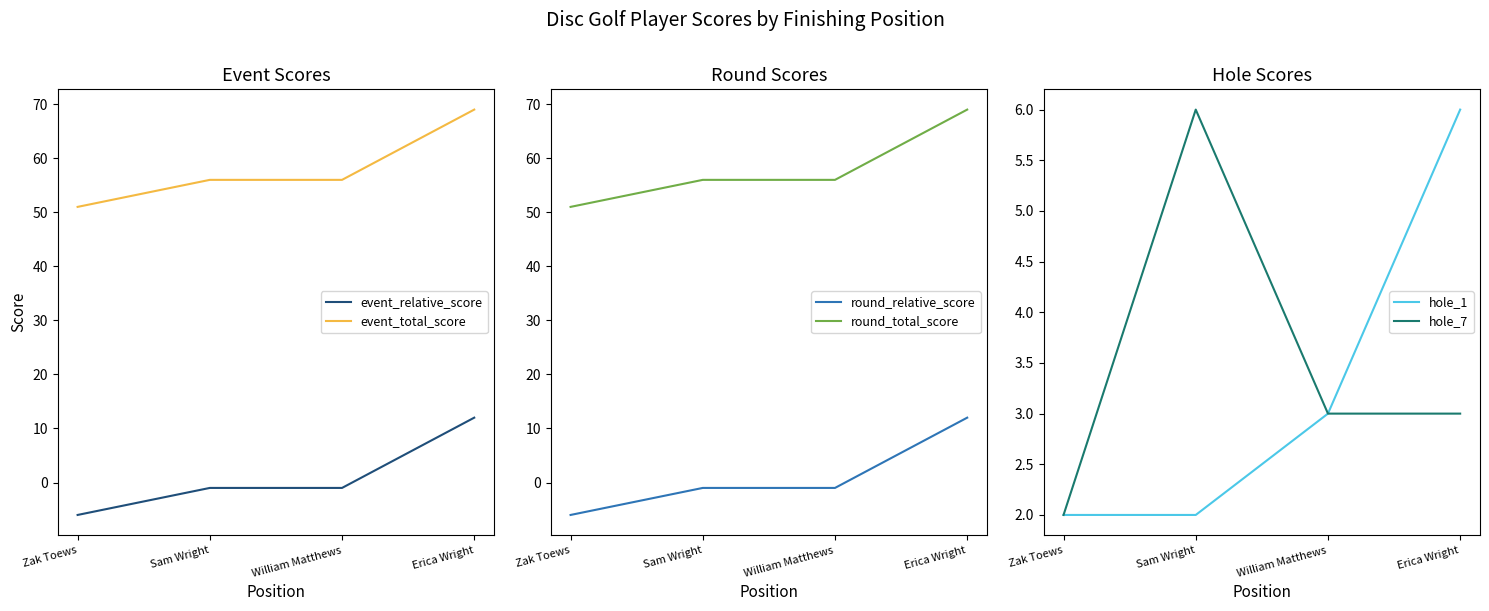

Is it true that round_total_score equals 56 at William Matthews?

True